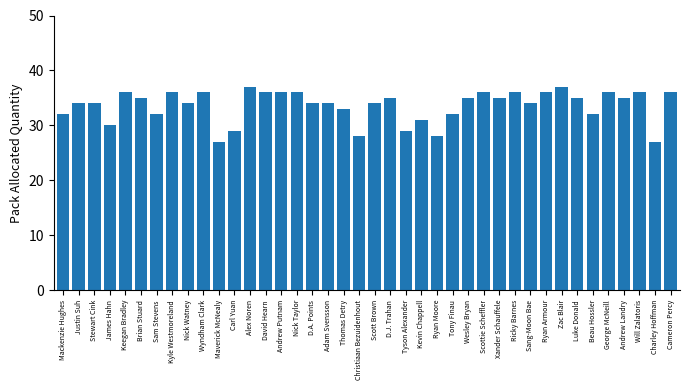

What is the sum of the values at Nick Watney and Nick Taylor?

70